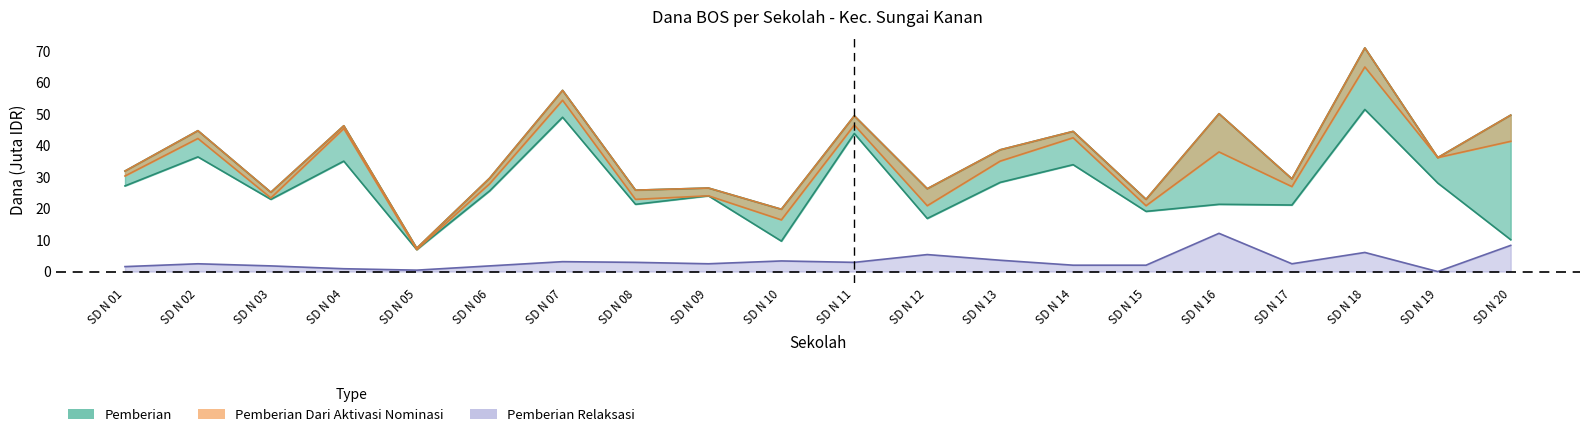

At which category does Pemberian Relaksasi reach its first local peak?

SD N 02